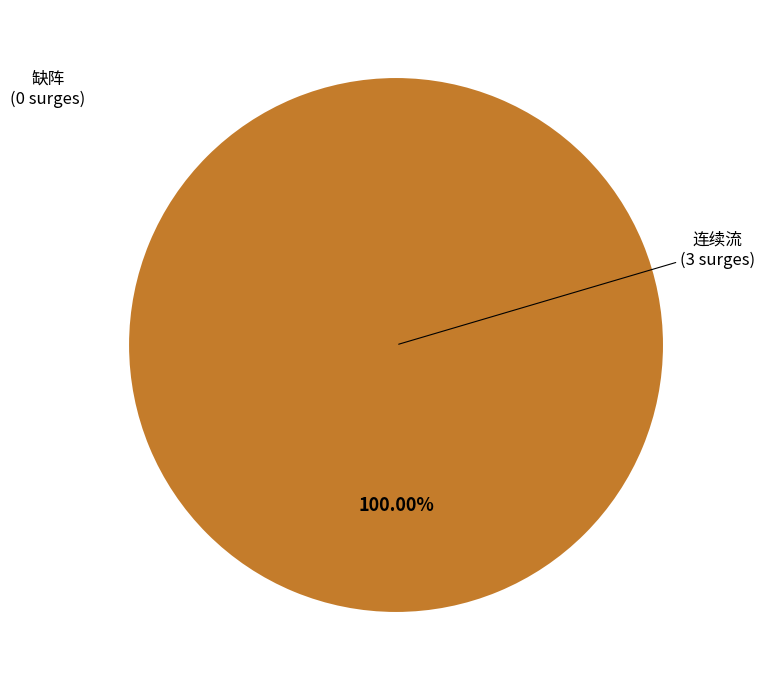

How many slices are in this pie chart?

1